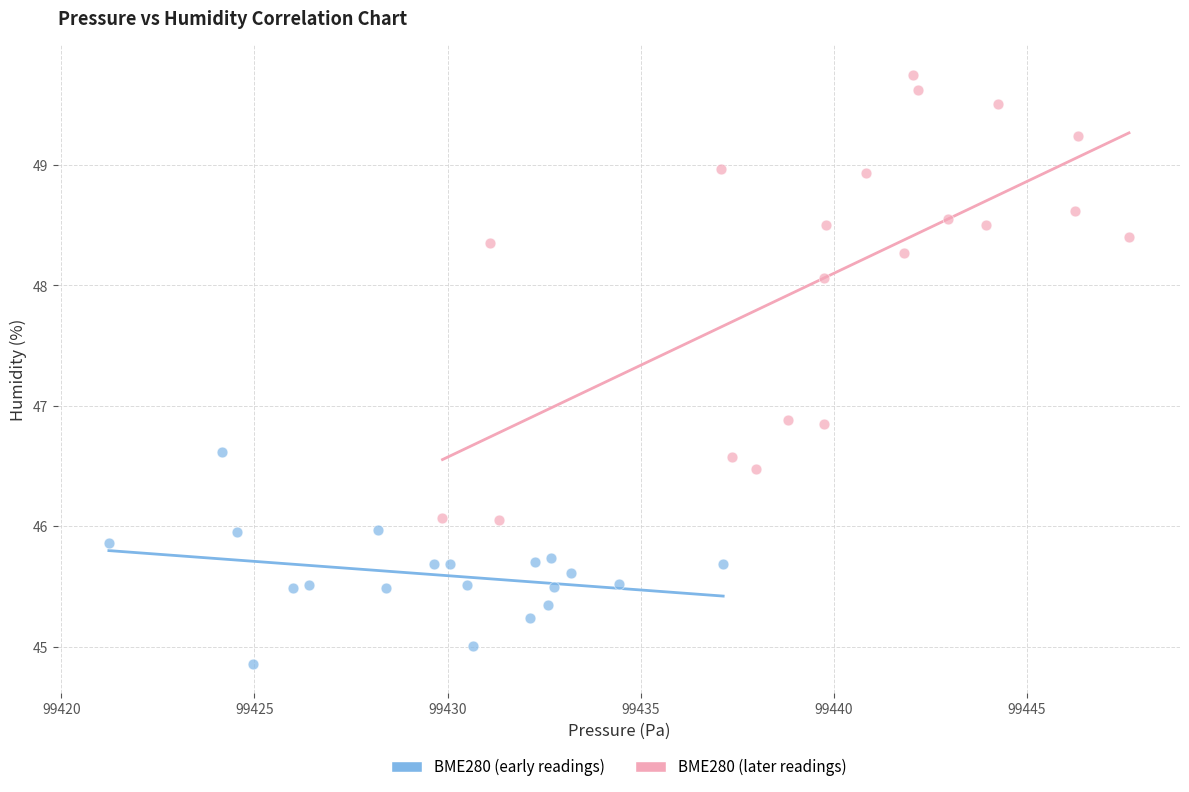

Which series contains the highest Y value?

BME280 (later readings)